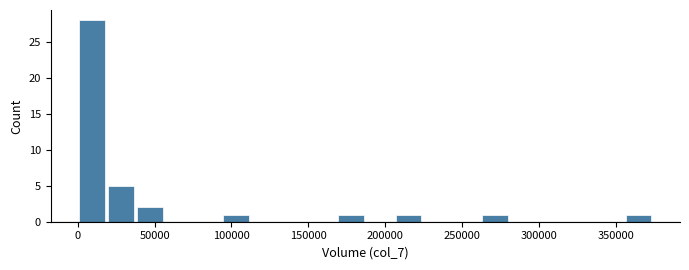

Read against the x-axis, roughly where is the centre of the tallest bar?

10000